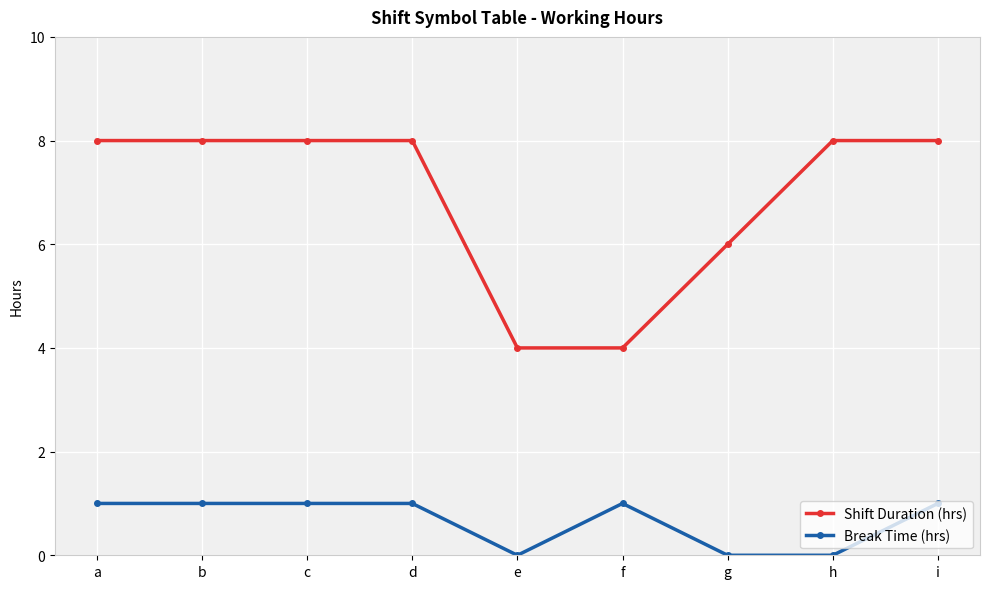

What is the maximum value shown in the chart?

8.0